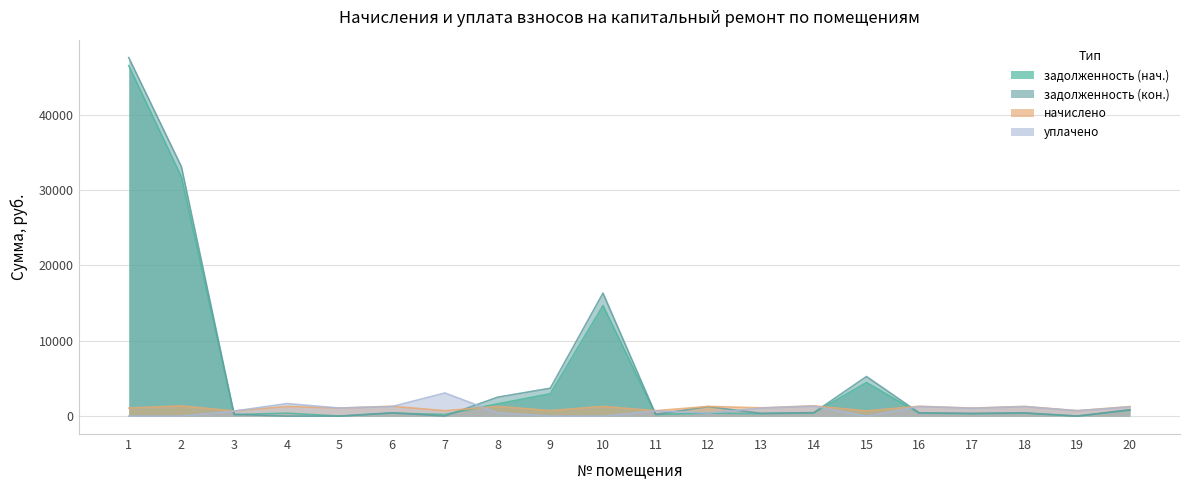

Between 3 and 6, which series saw the biggest shift?

начислено